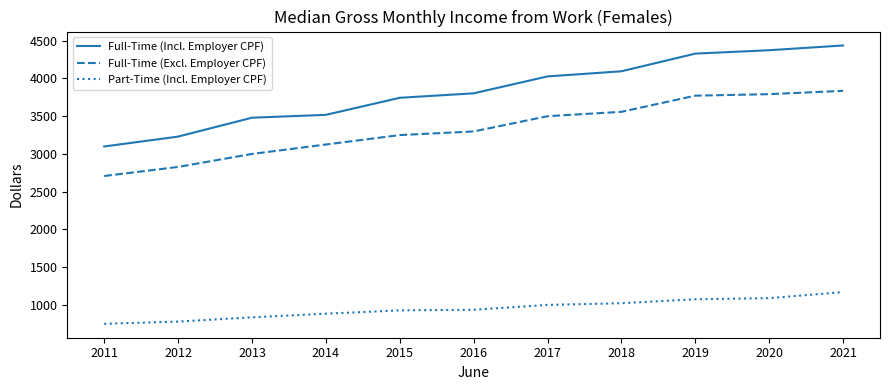

How many values in the Full-Time (Excl. Employer CPF) series are below 3298?

5